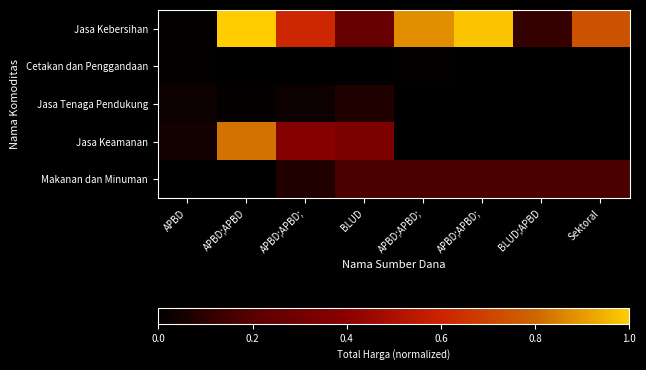

List the series in order of their peak value, lowest first.

Cetakan dan Penggandaan, Jasa Tenaga Pendukung, Makanan dan Minuman, Jasa Keamanan, Jasa Kebersihan